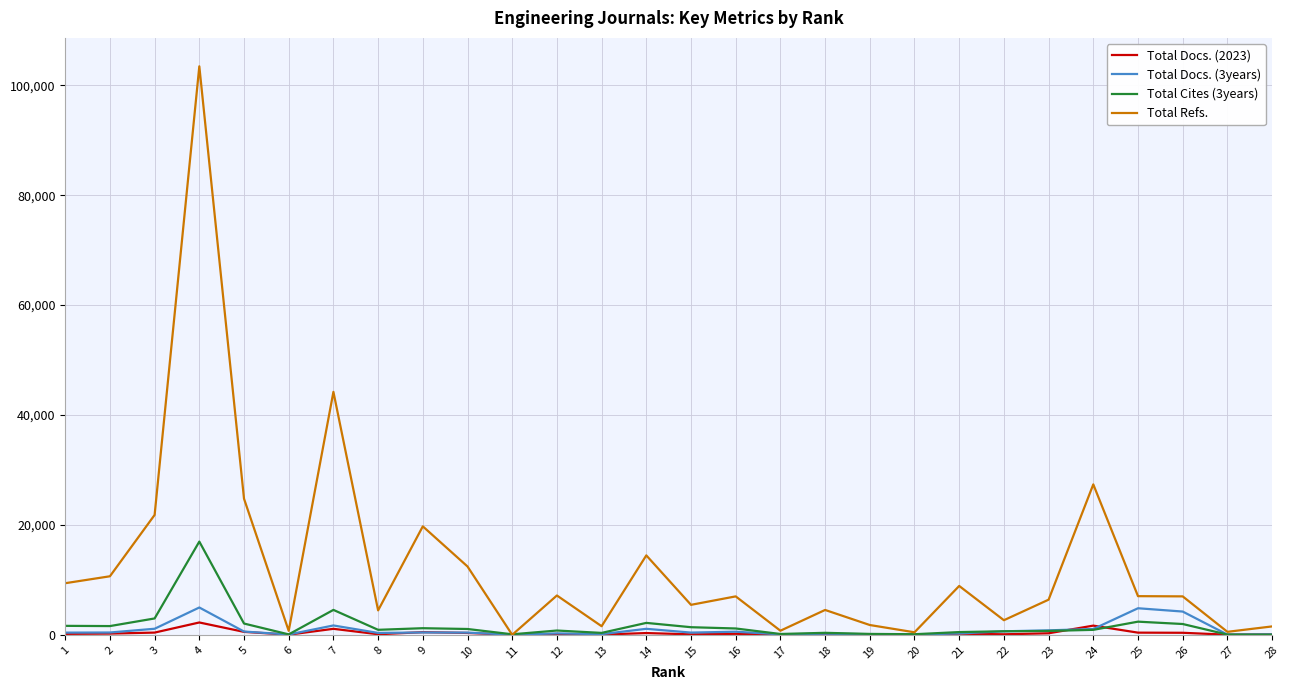

Is the value of Total Refs. at 14 greater than the value of Total Cites (3years) at 15?

Yes